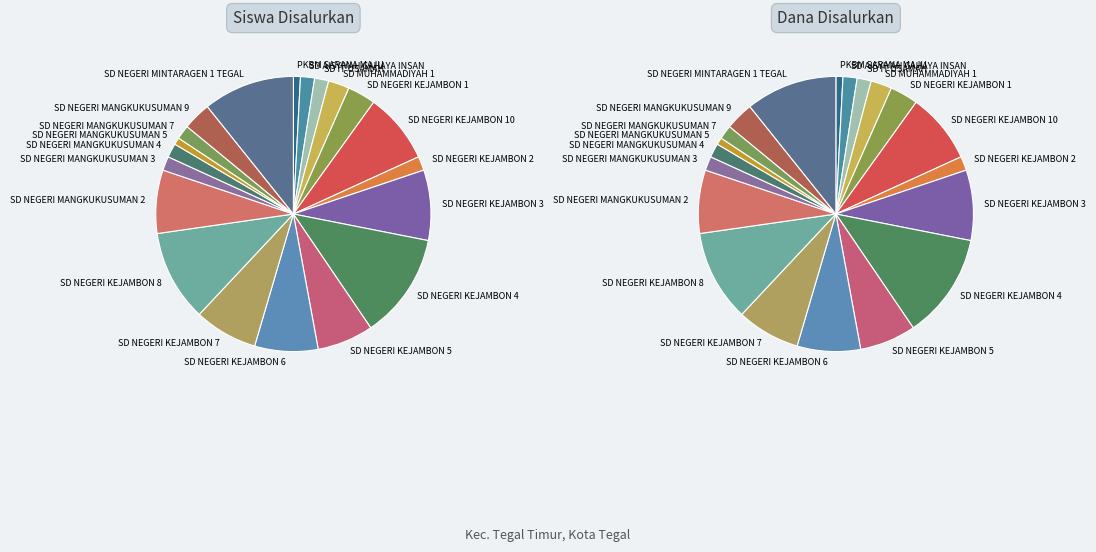

To the nearest percent, what percentage of the pie is SD IT USAMAH?

2%